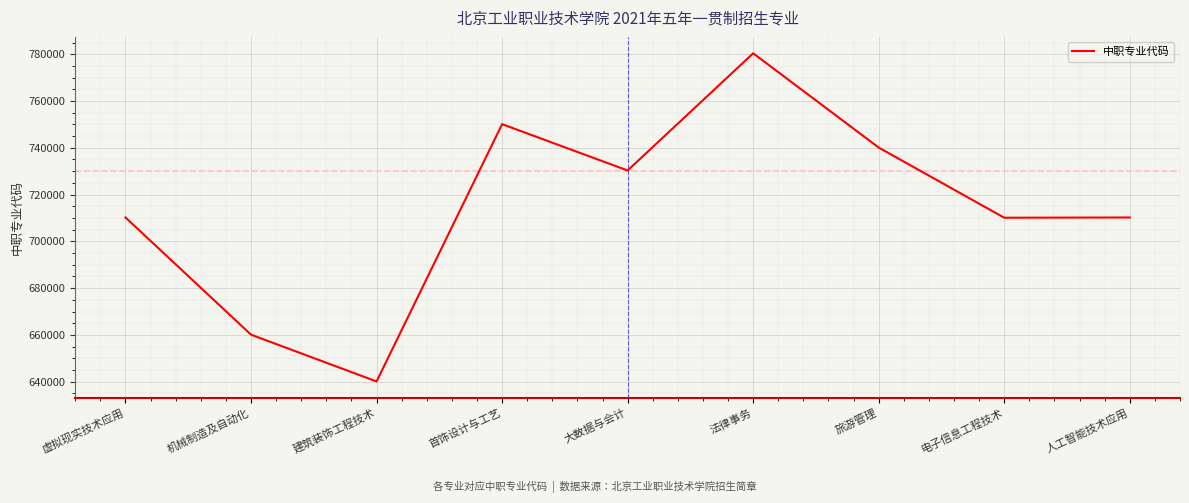

What is the smallest value displayed?

640102